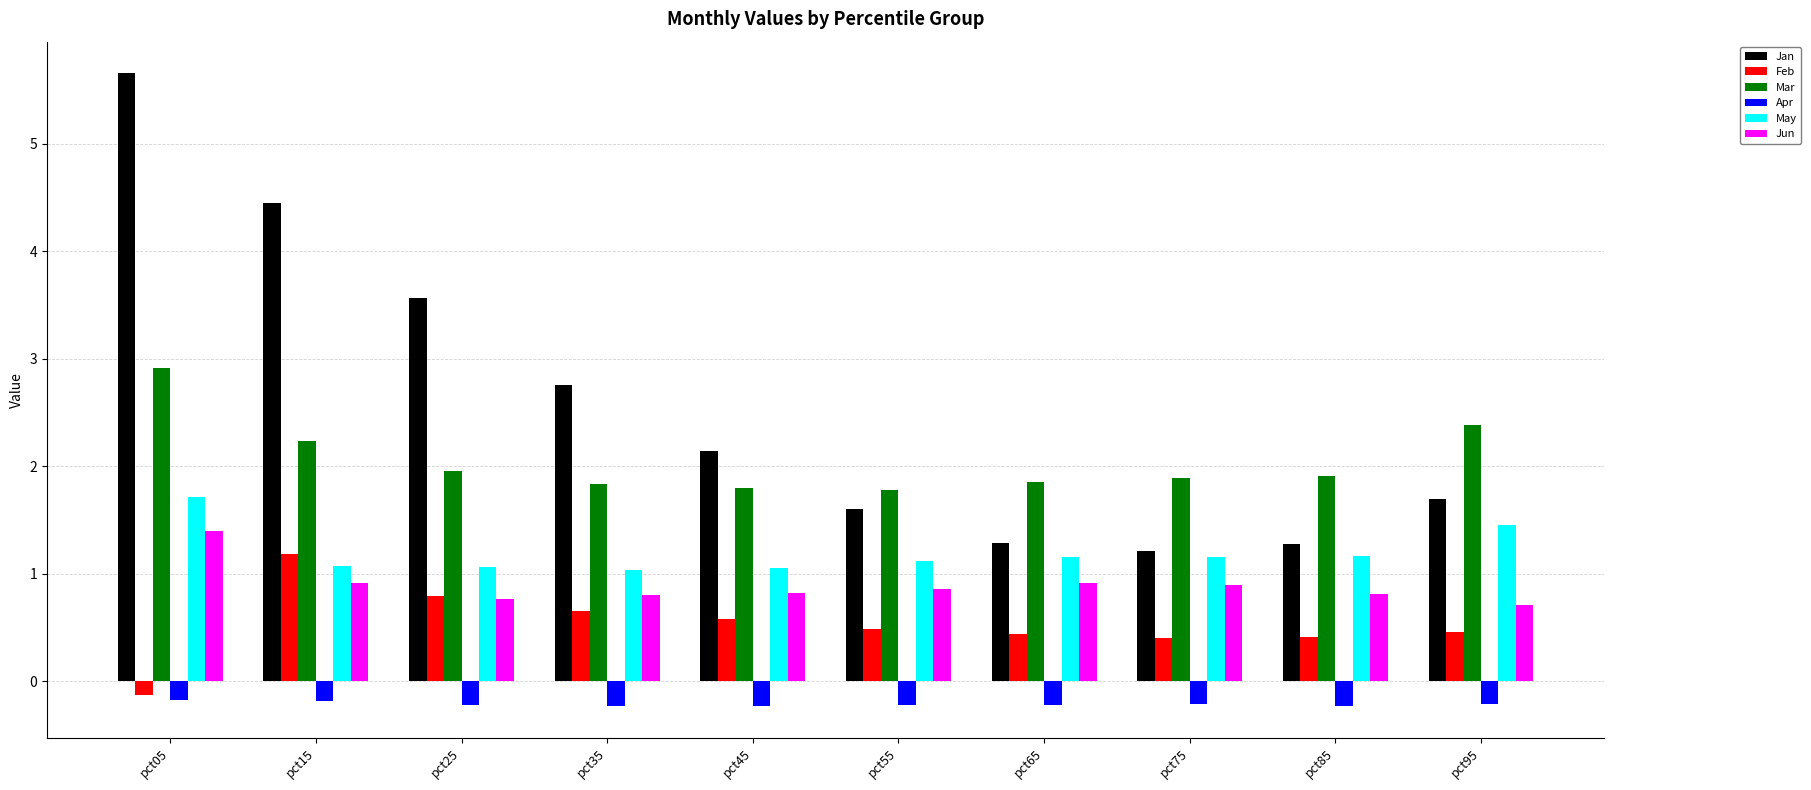

The value of Jun at pct25 is 0.8. True or false?

True